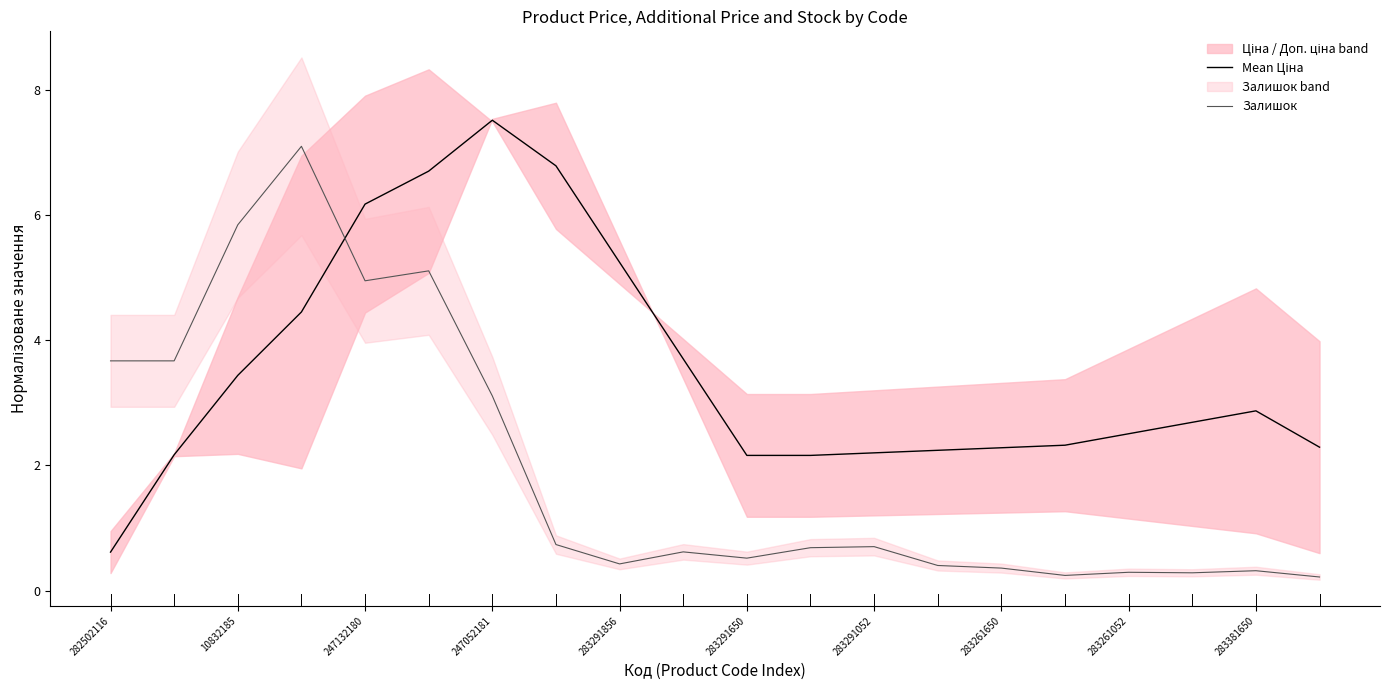

Is it true that Залишок equals 0.3 at 283261052?

True